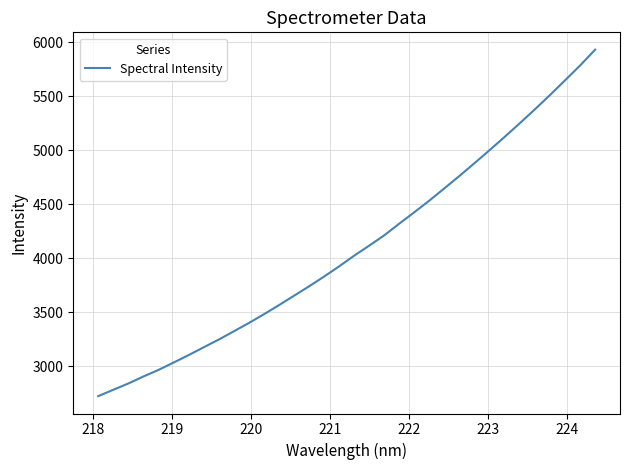

What is the smallest value displayed?

2724.3